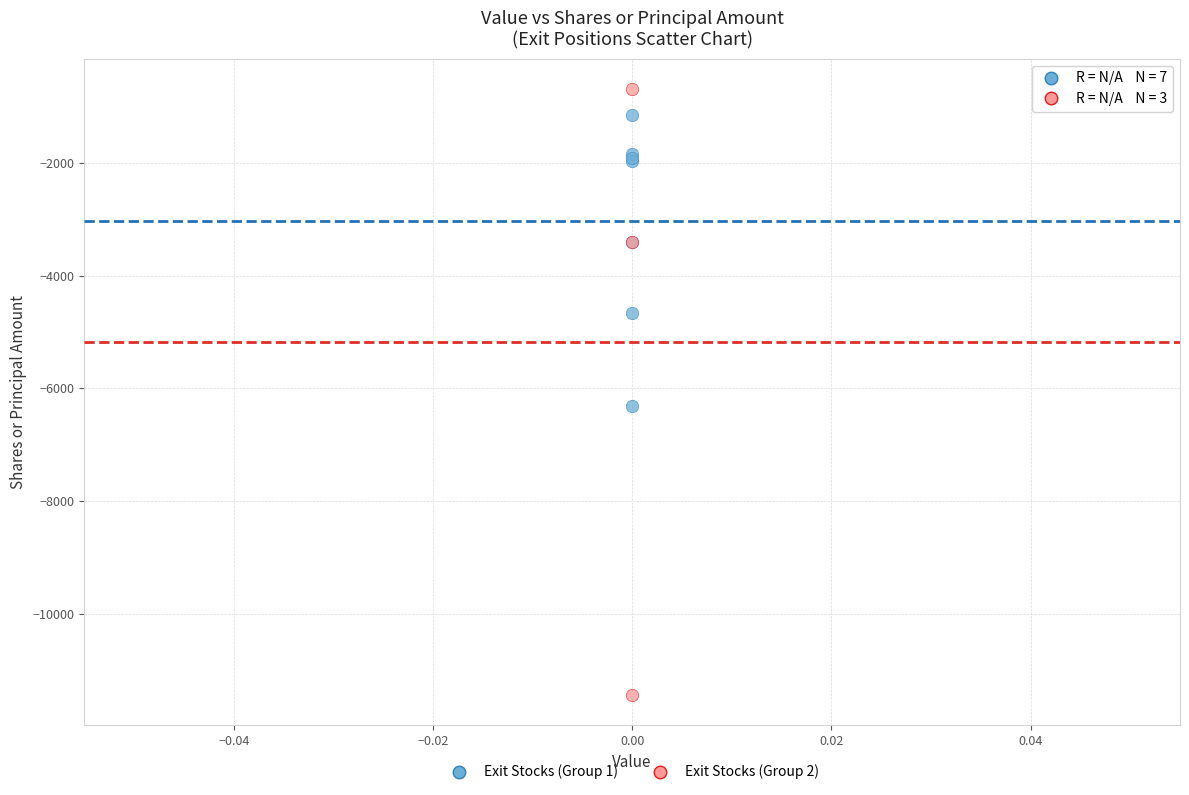

Which series has the largest Y range (max minus min)?

Exit Stocks (Group 2)